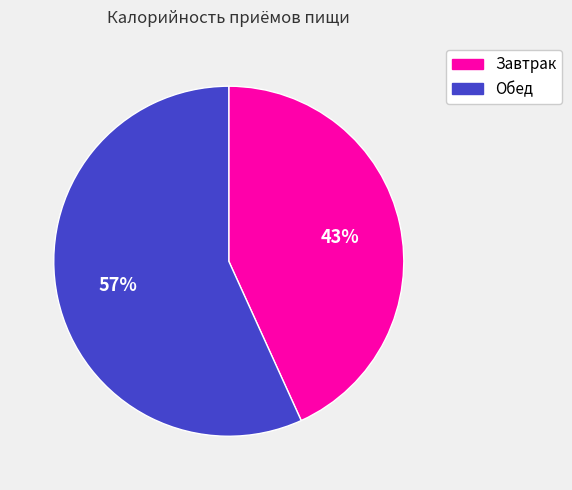

How many segments does this pie chart have?

2